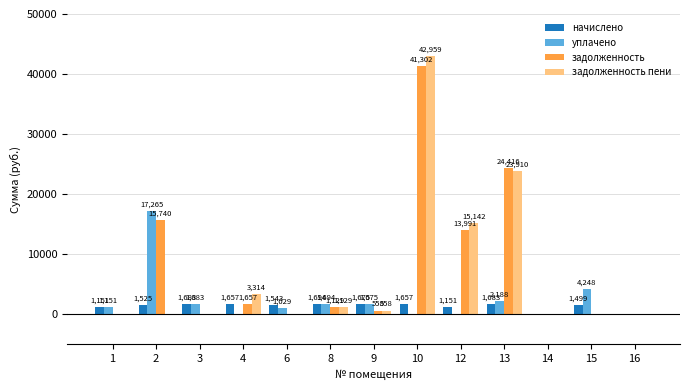

What is the total value across all series at 4?

6628.1